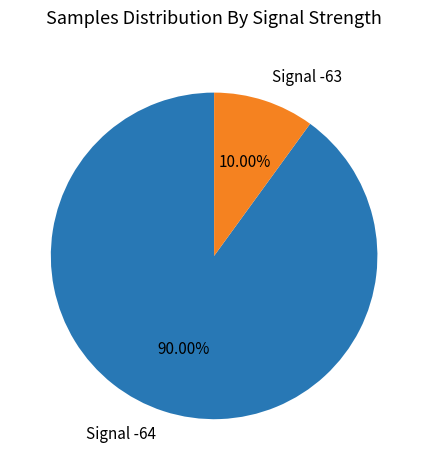

Between Signal -64 and Signal -63, which is larger?

Signal -64